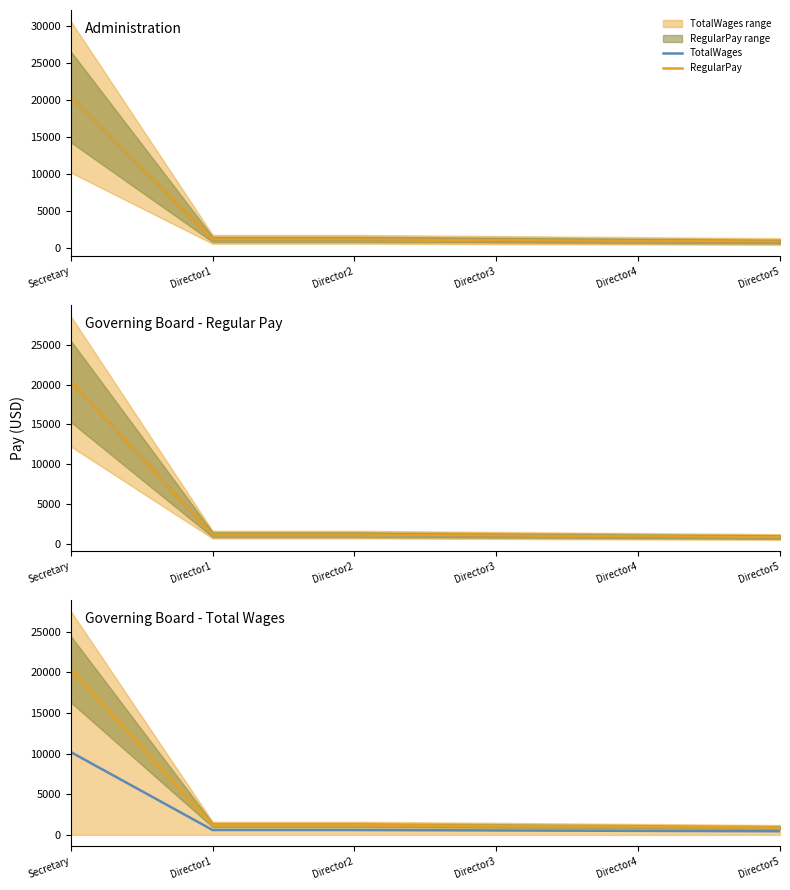

What are all the series names shown in the legend?

TotalWages, RegularPay